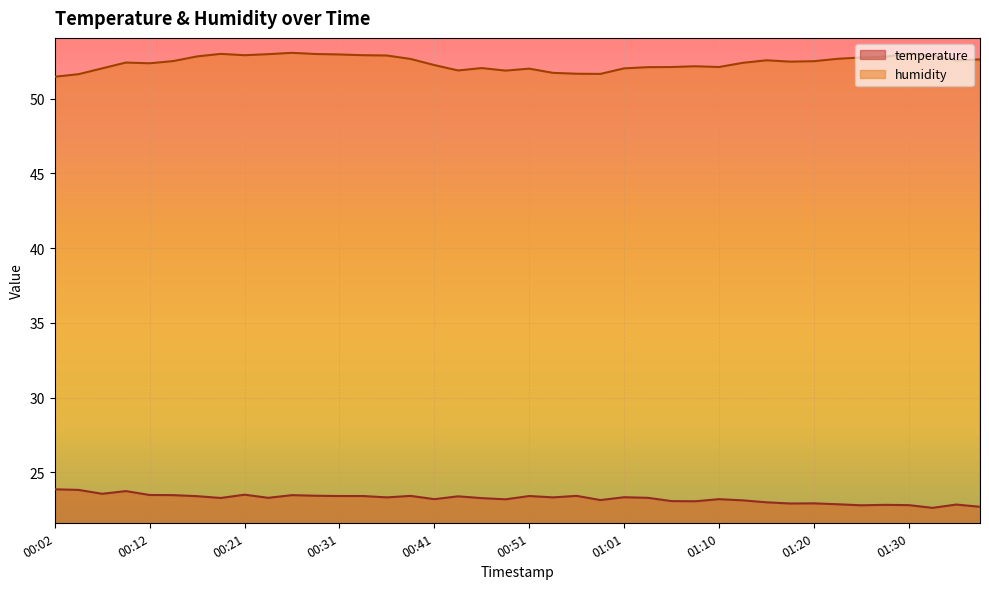

What are all the series names shown in the legend?

temperature, humidity